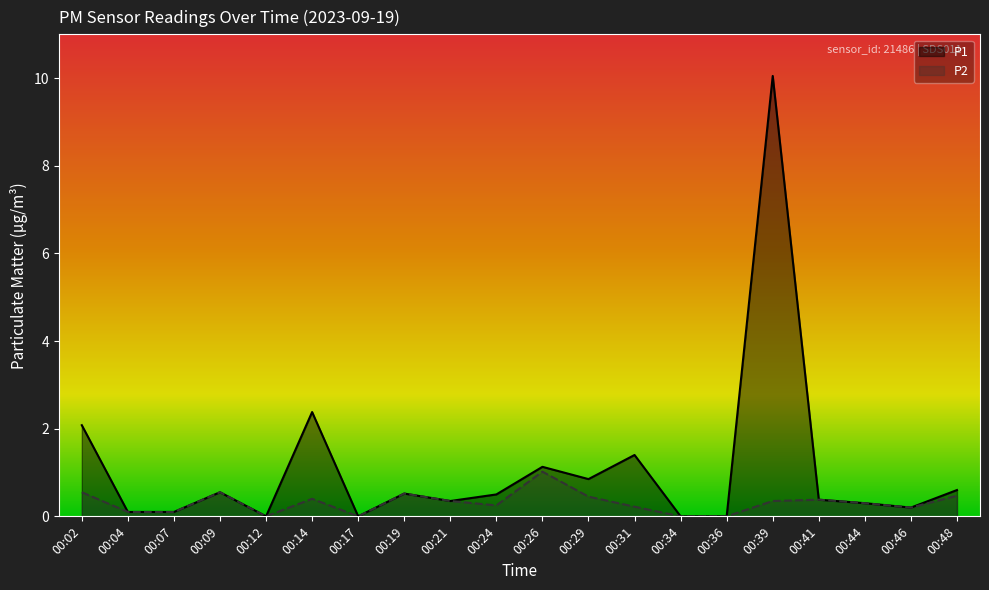

How many values in P2 are above zero?

16